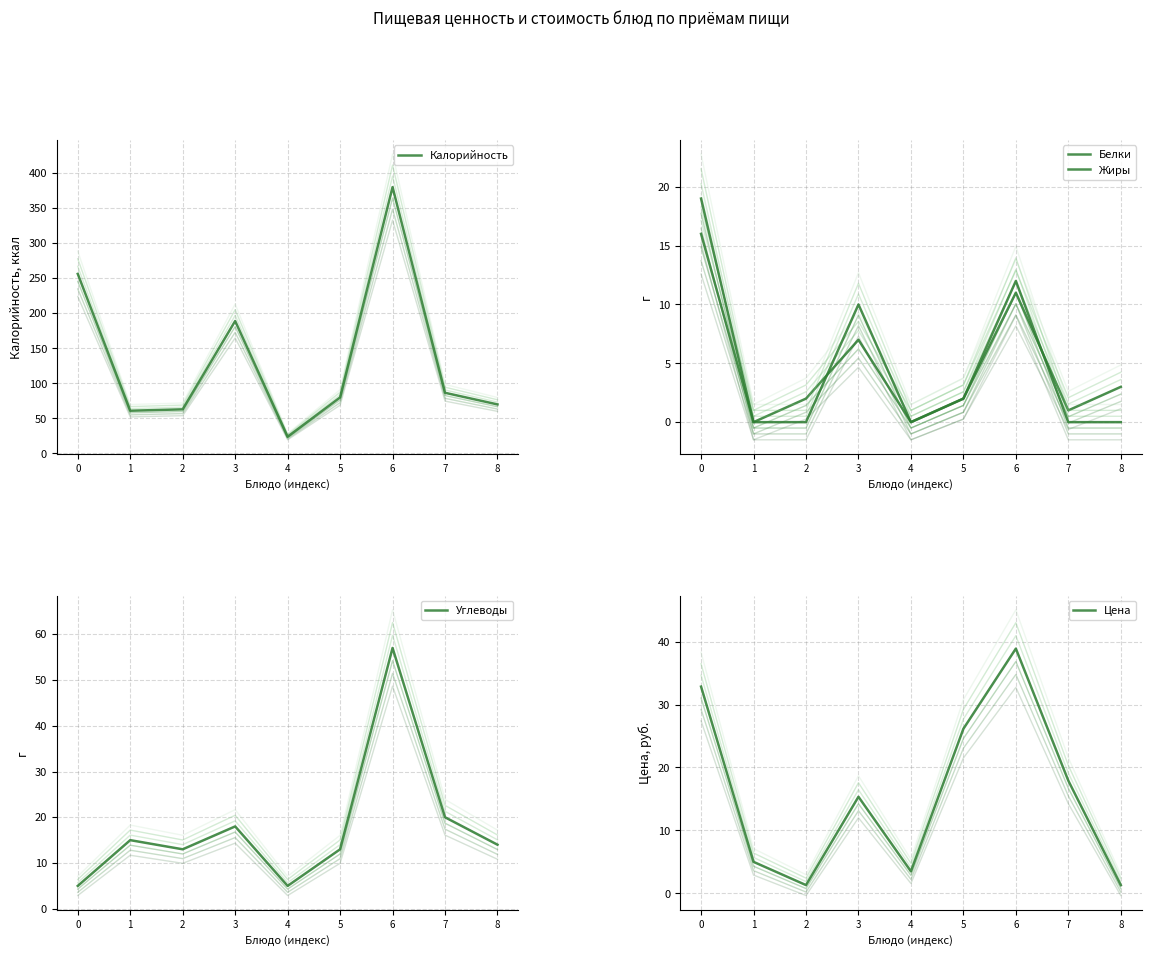

What is the value of the Углеводы point at the 2nd from the left?

15.0